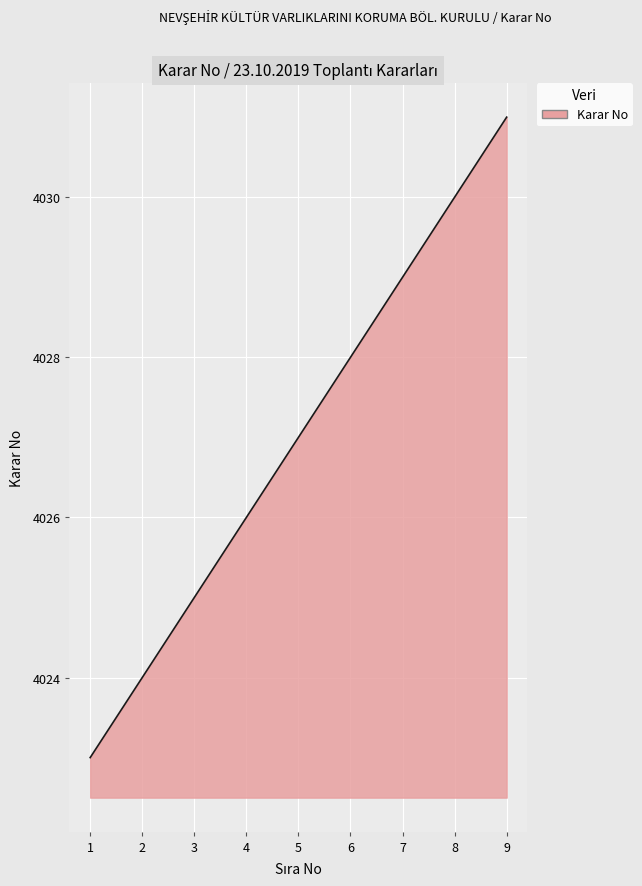

What is the difference between the maximum and minimum values?

8.0